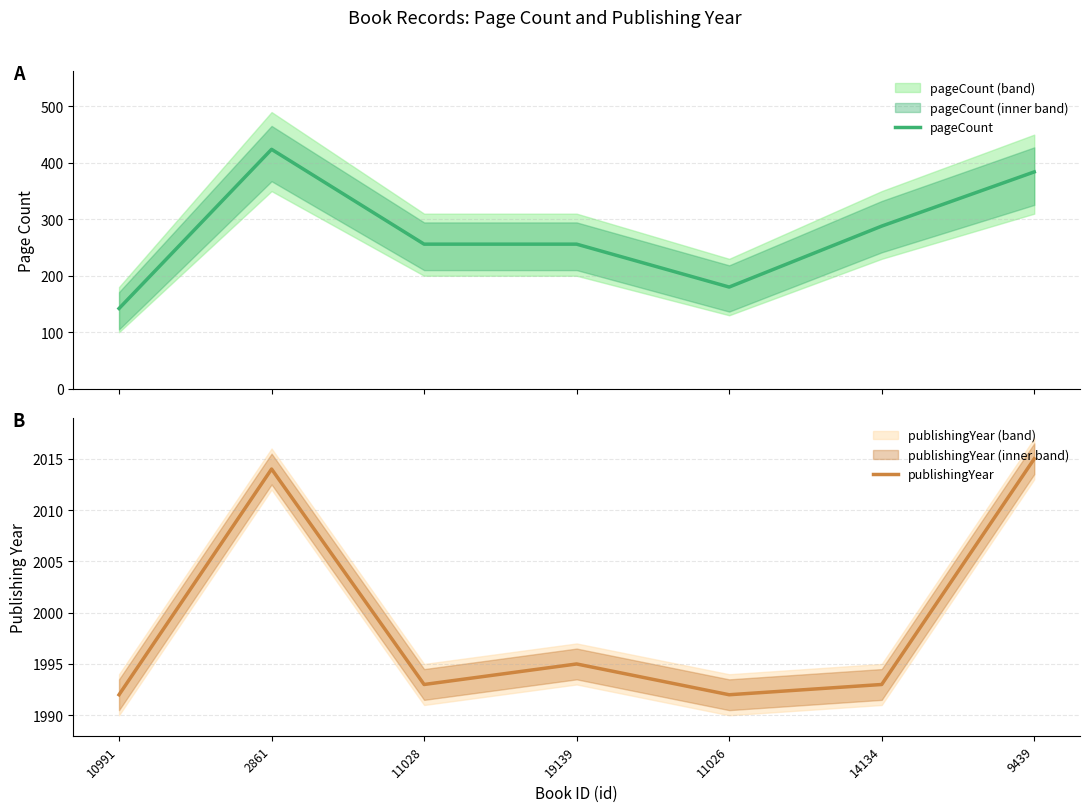

Where is the first local minimum for pageCount?

11026